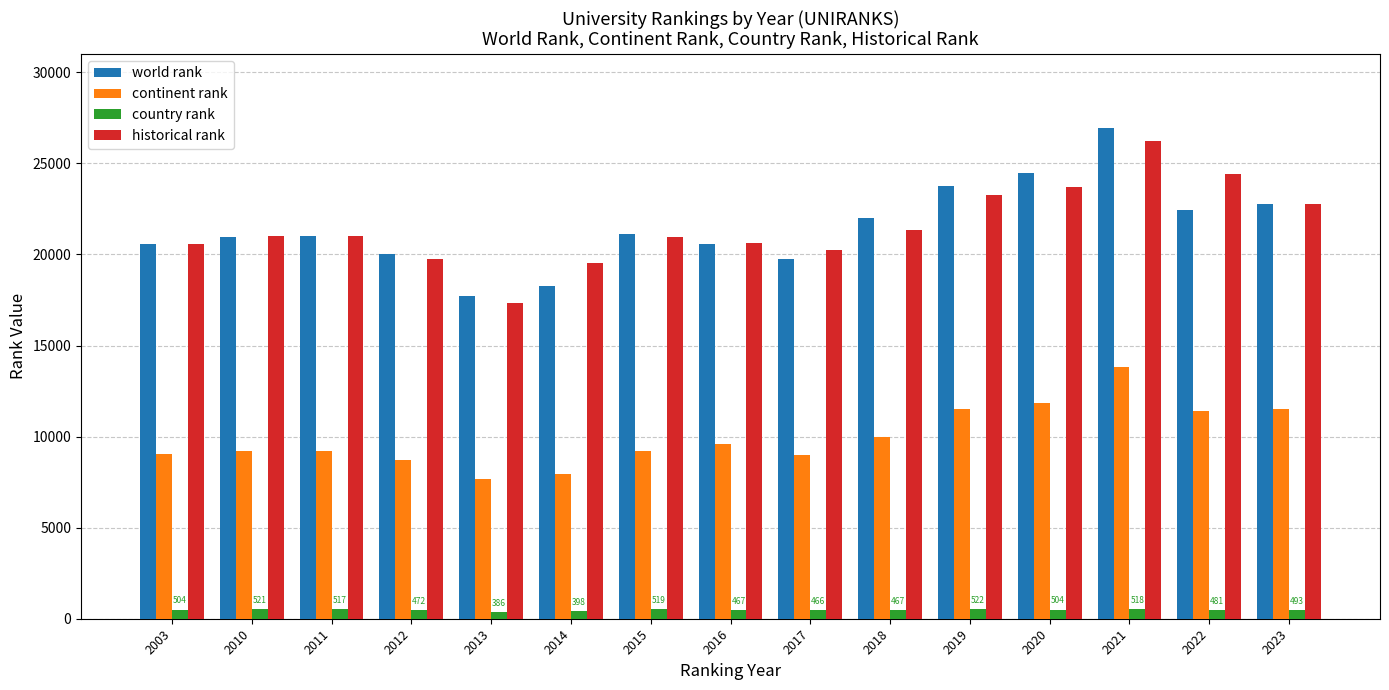

What is the value of the continent rank bar at the 1st from the left?

9044